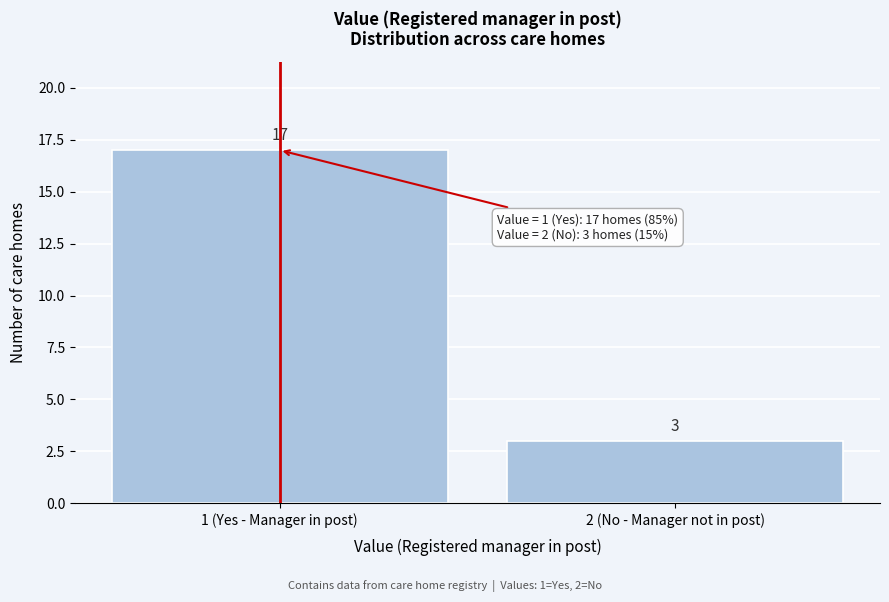

Reading right to left, extract all data points from this chart.

2 (No - Manager not in post)=3	1 (Yes - Manager in post)=17